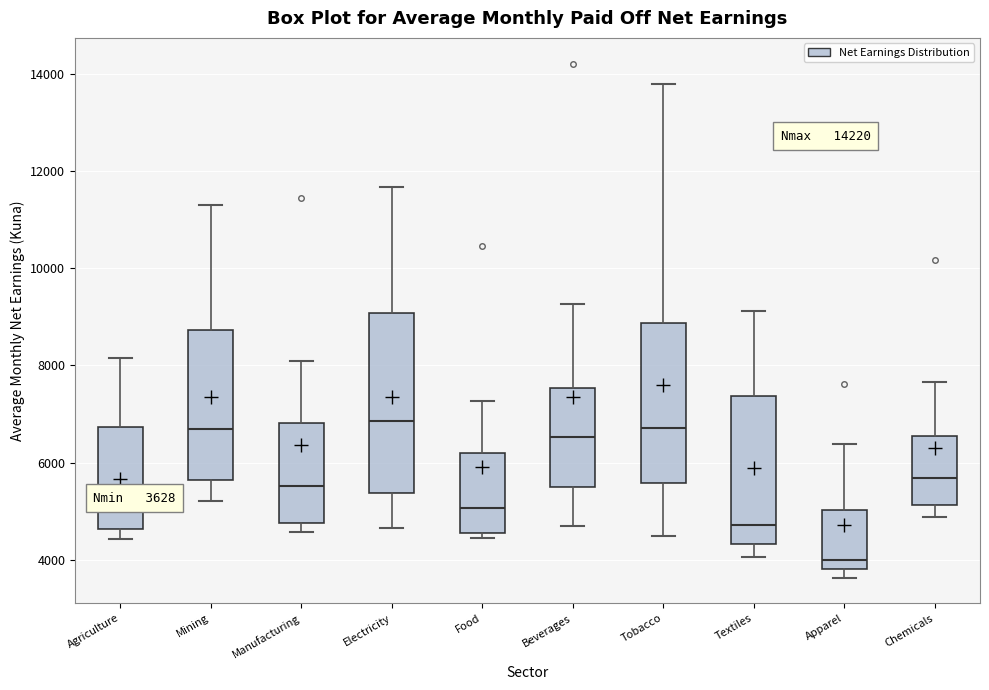

Which box has the lowest median line?

Apparel